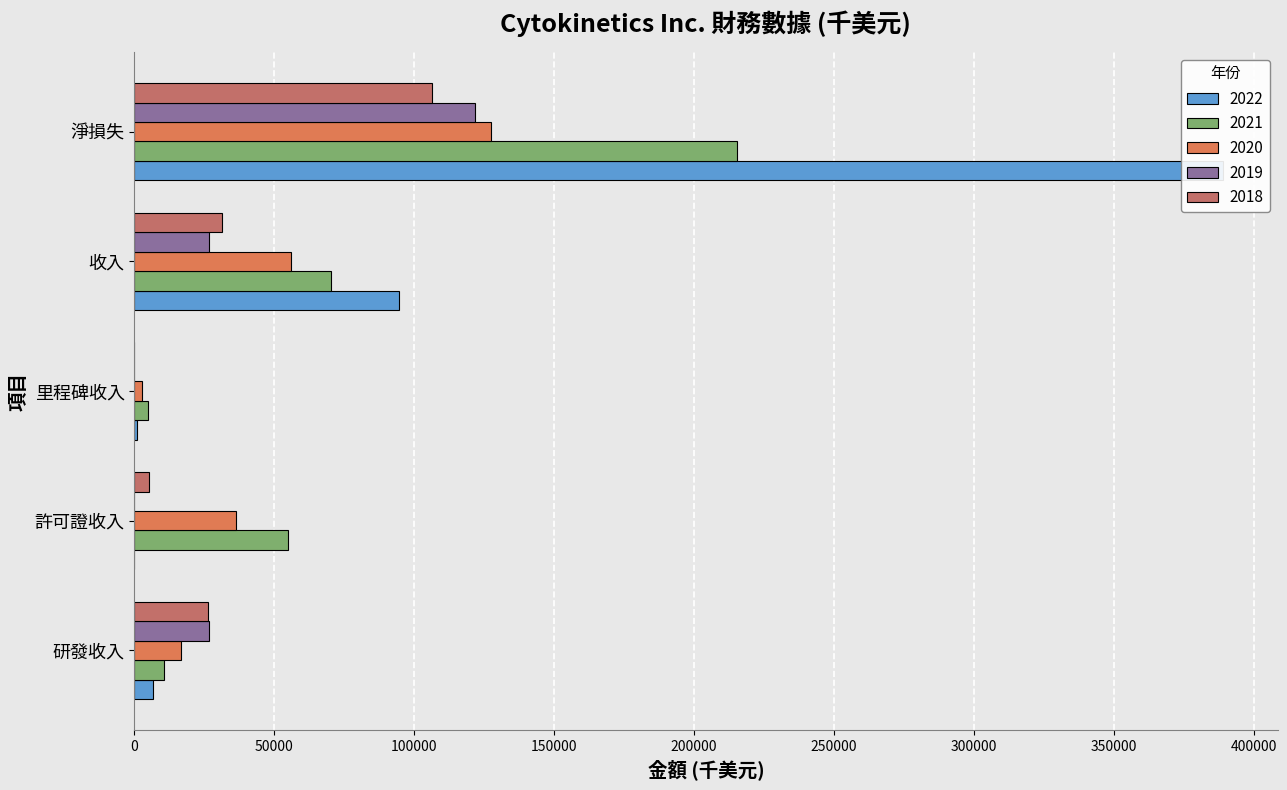

Where does the 2018 series first go above 5133?

研發收入